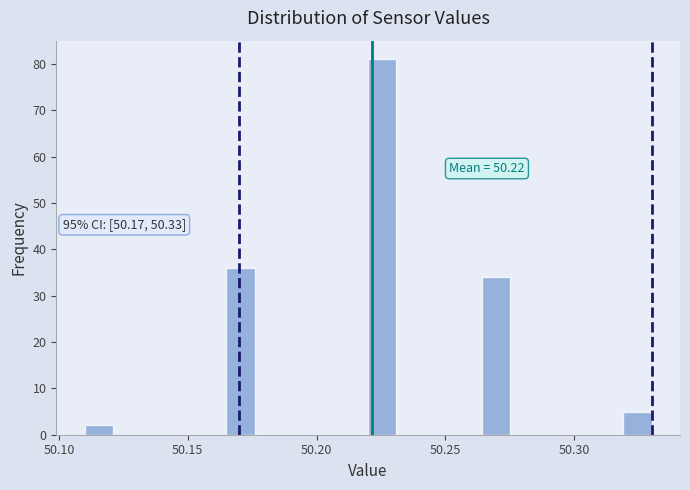

Read against the x-axis, roughly where is the centre of the tallest bar?

50.225